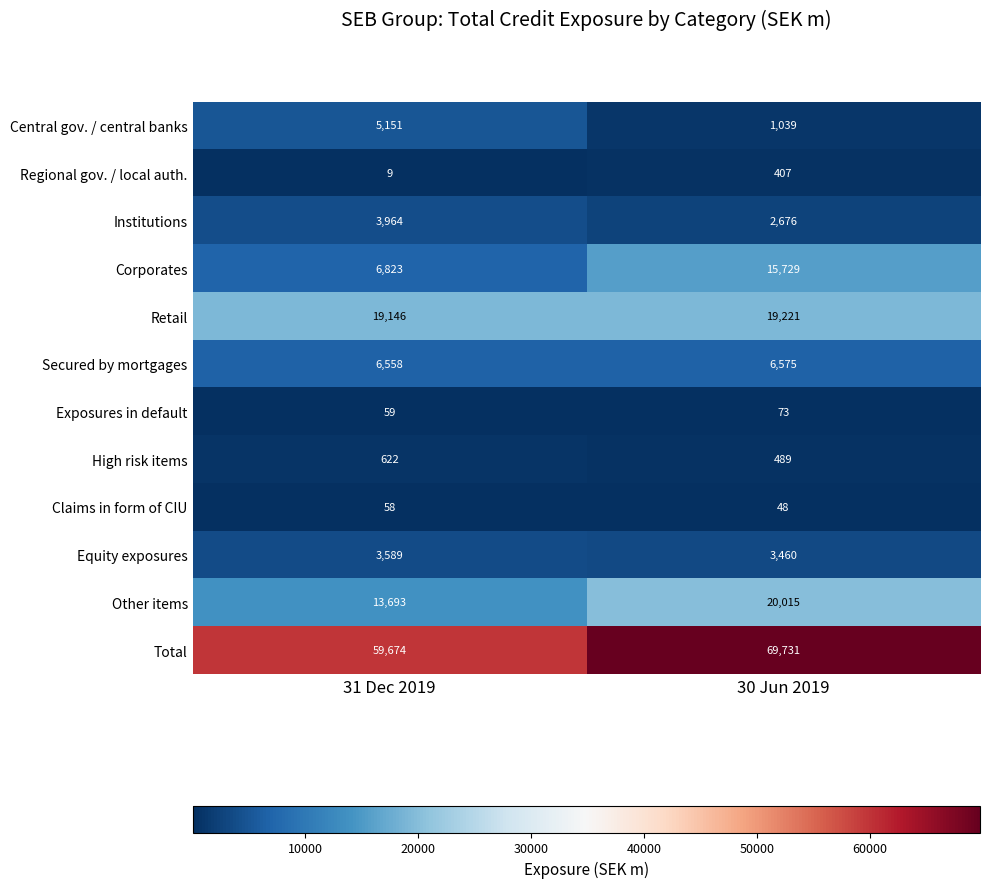

What is the sum of the Central gov. / central banks values at 30 Jun 2019 and 31 Dec 2019?

6190